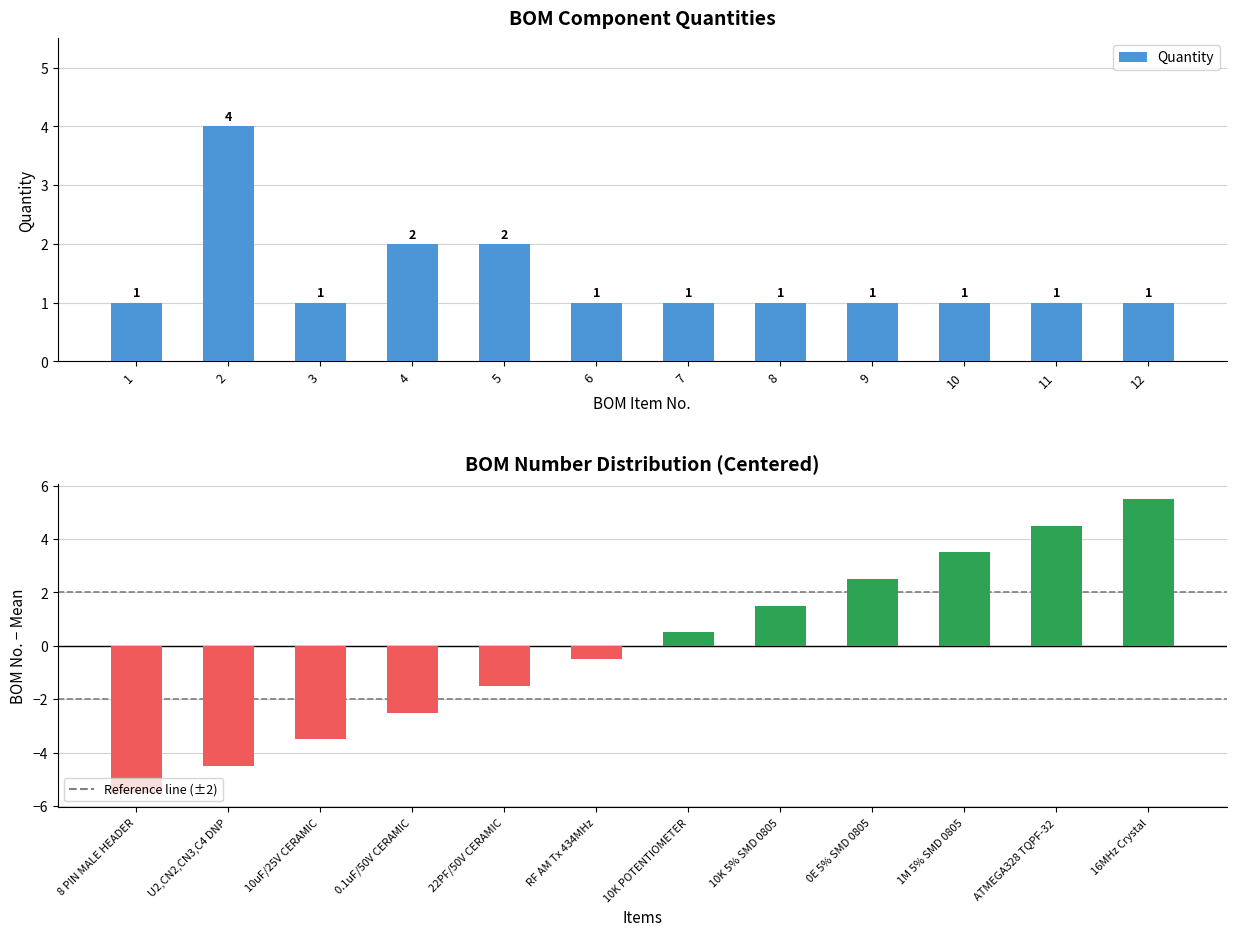

What is the minimum value for Quantity?

1.0